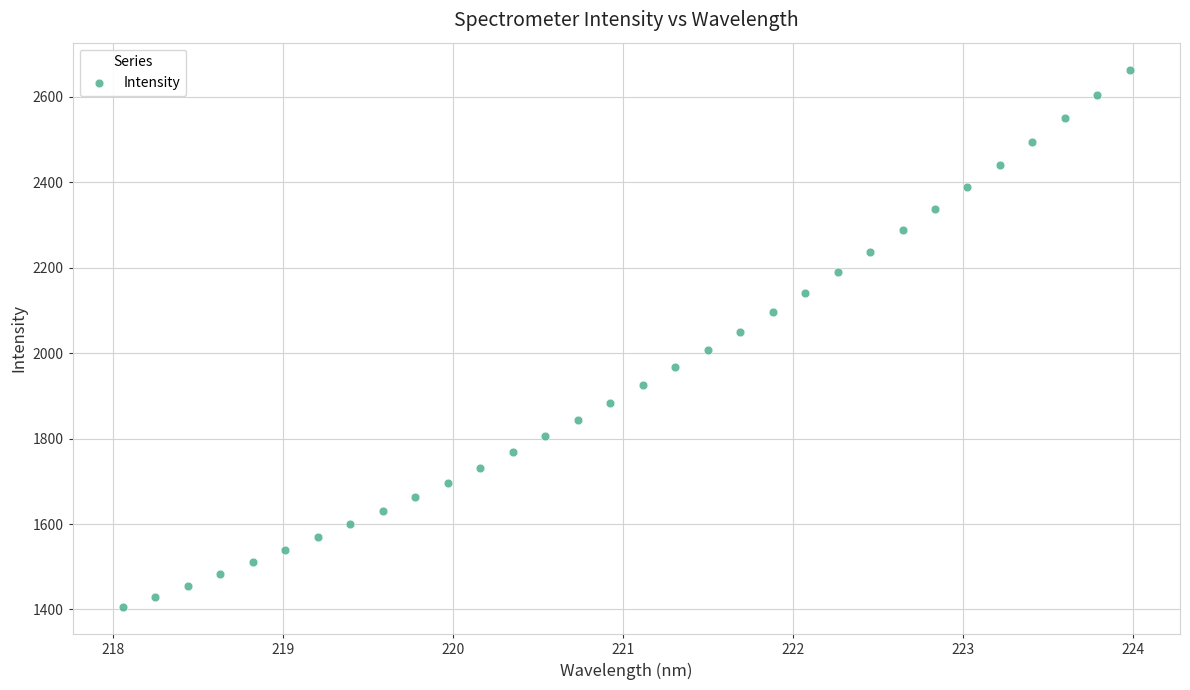

What is the range of Y values (max minus min)?

1258.9